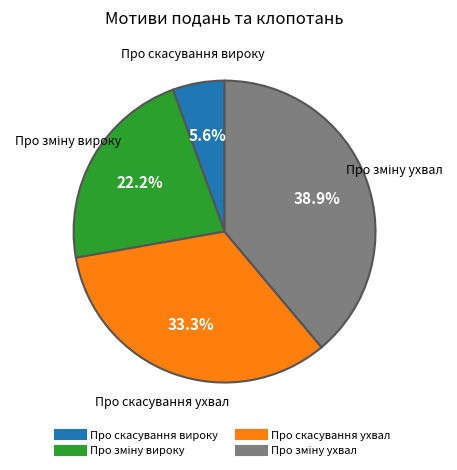

How many segments does this pie chart have?

4